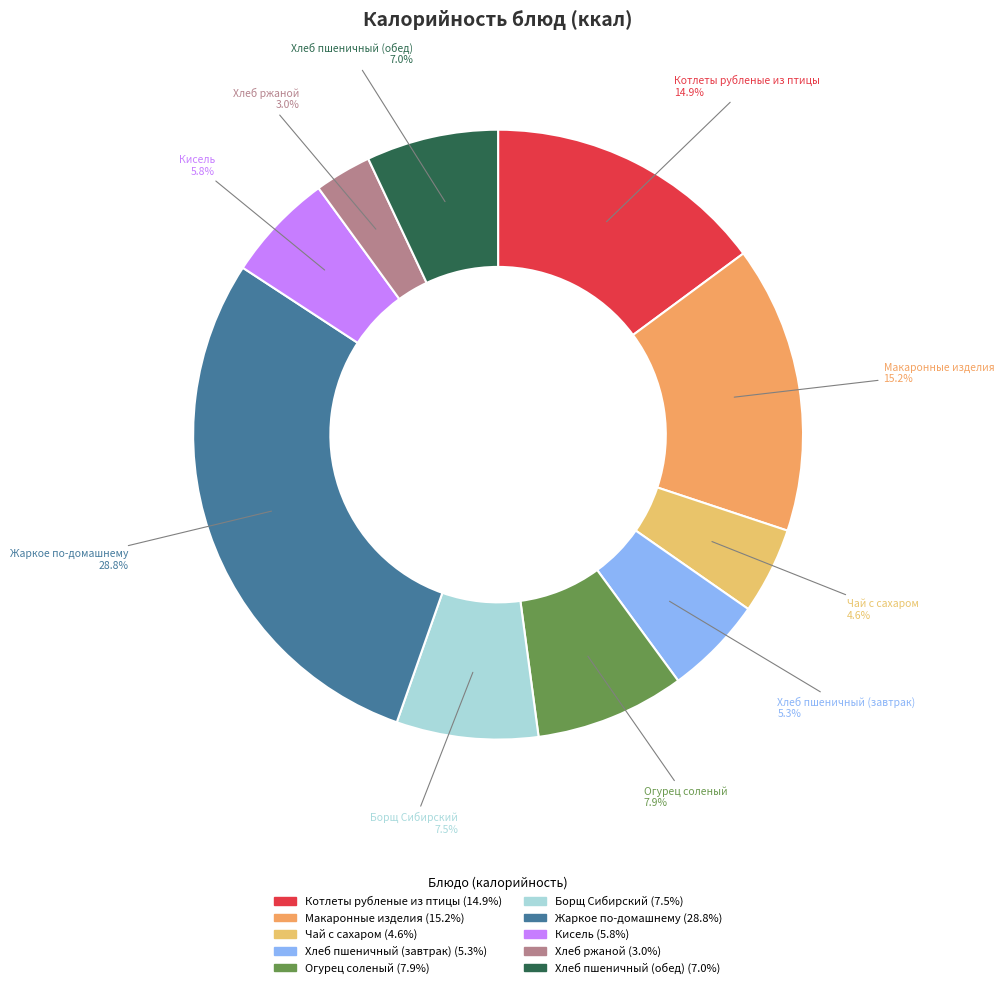

Which slice is the smallest?

Хлеб ржаной